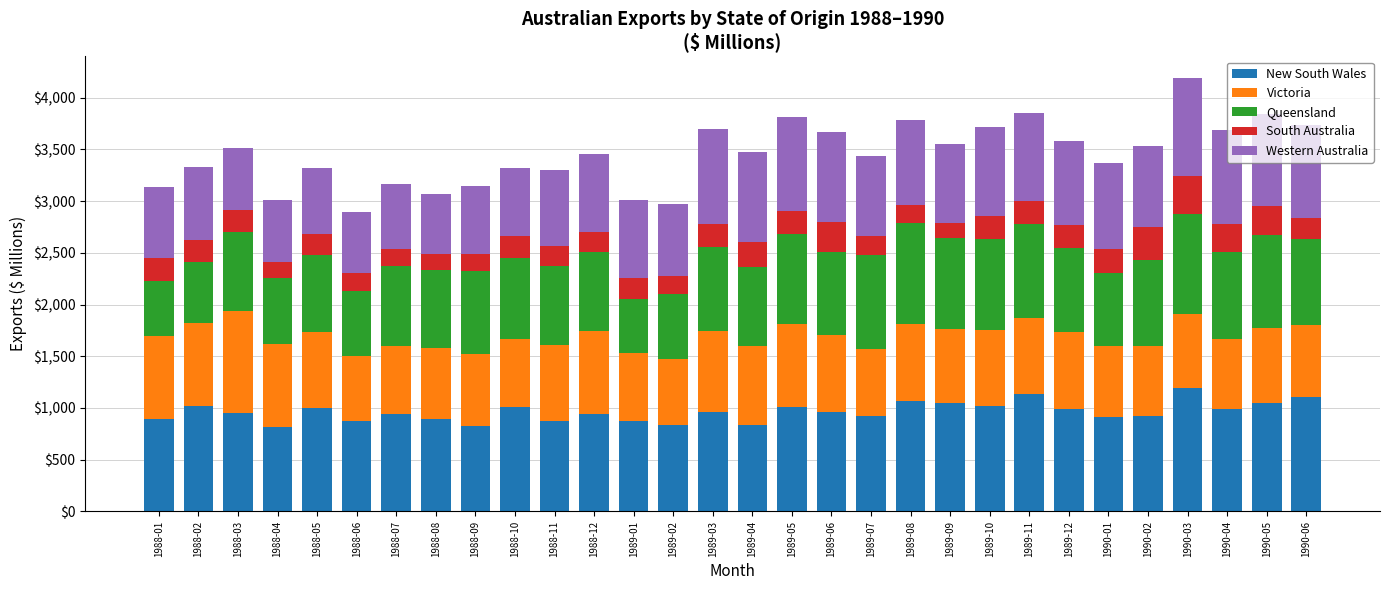

At which category is the sum across all series the highest?

1990-03